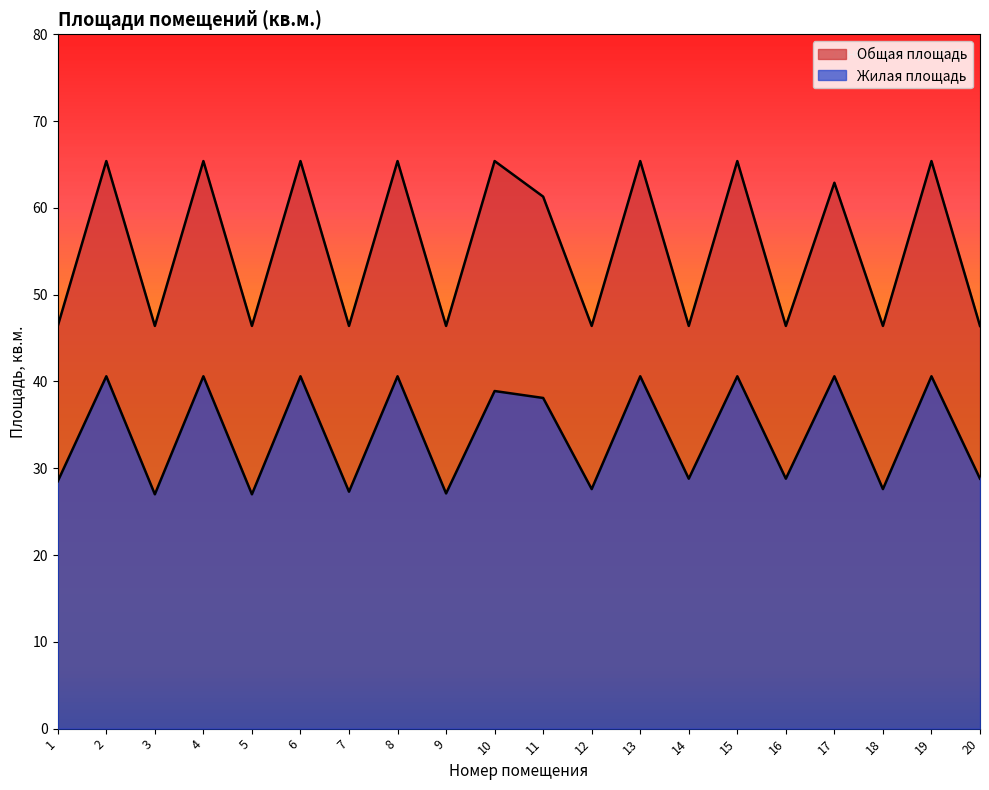

Between 2 and 7, which series saw the biggest shift?

Общая площадь